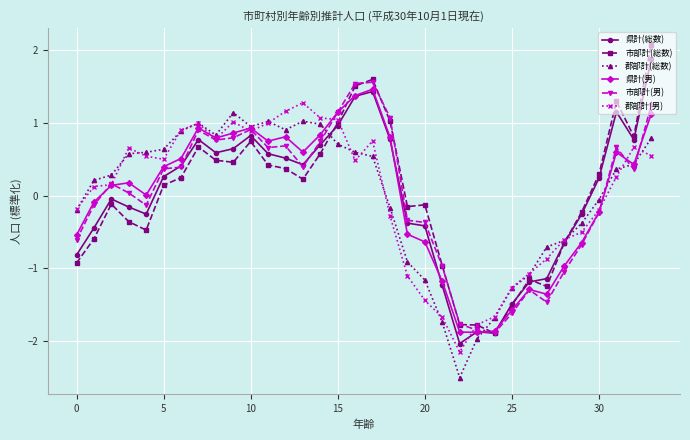

Rank the series by their maximum value, from lowest to highest.

郡部計(総数), 郡部計(男), 県計(男), 市部計(男), 県計(総数), 市部計(総数)